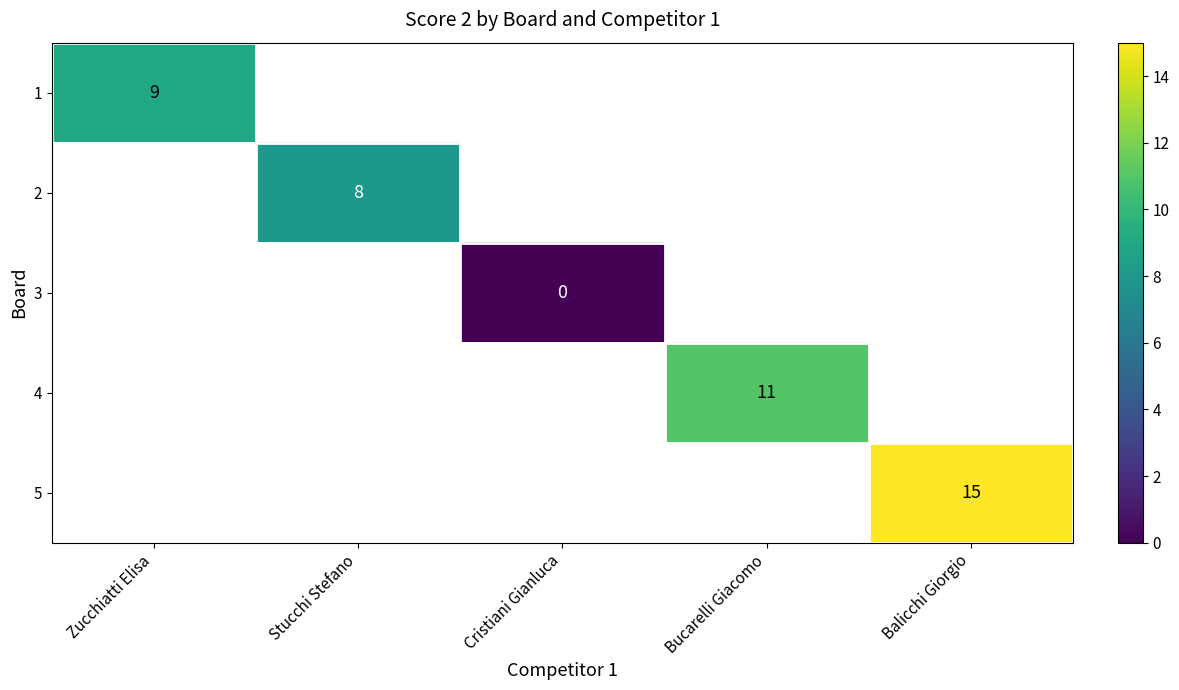

Count the number of data series in this chart.

5